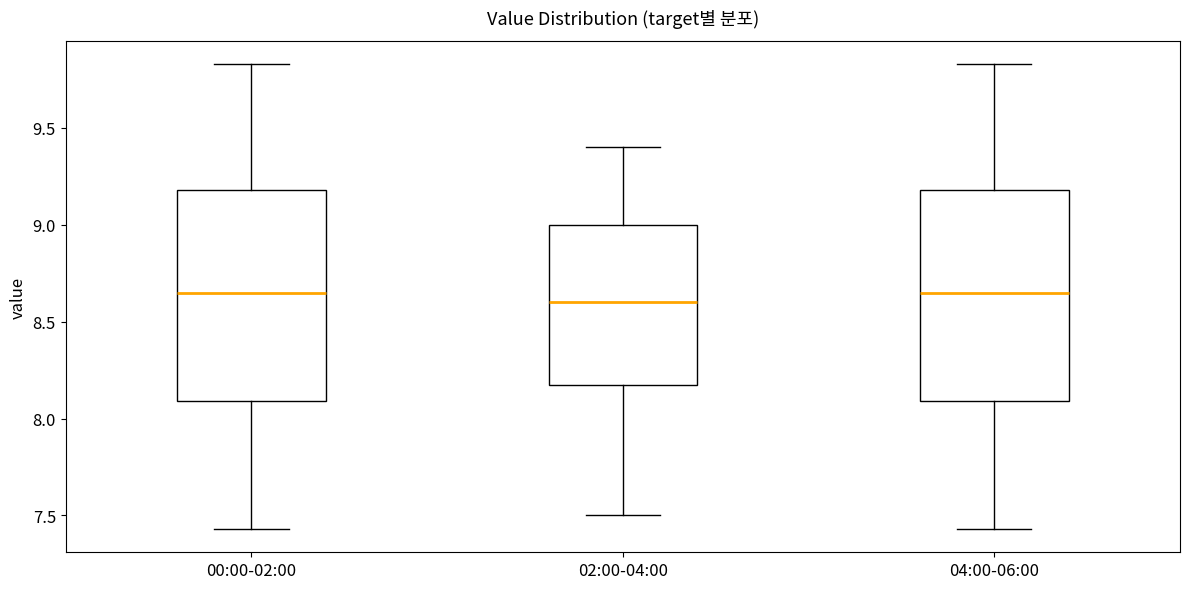

Reading left to right, read every box against the y-axis: the position of its median line, the range the box covers, and the ends of its whiskers. The values are not printed on the chart, so give them approximately, as read against the axis.

00:00-02:00: median 8.65, box 8.10 to 9.20, whiskers 7.45 to 9.85
02:00-04:00: median 8.60, box 8.20 to 9.00, whiskers 7.50 to 9.40
04:00-06:00: median 8.65, box 8.10 to 9.20, whiskers 7.45 to 9.85